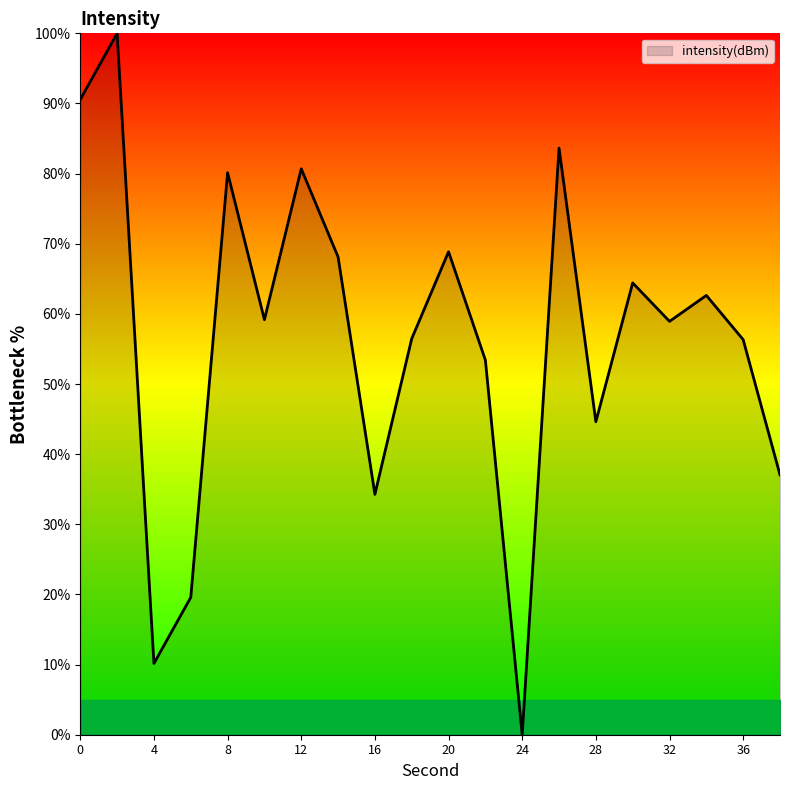

What is the maximum value shown in the chart?

100.0